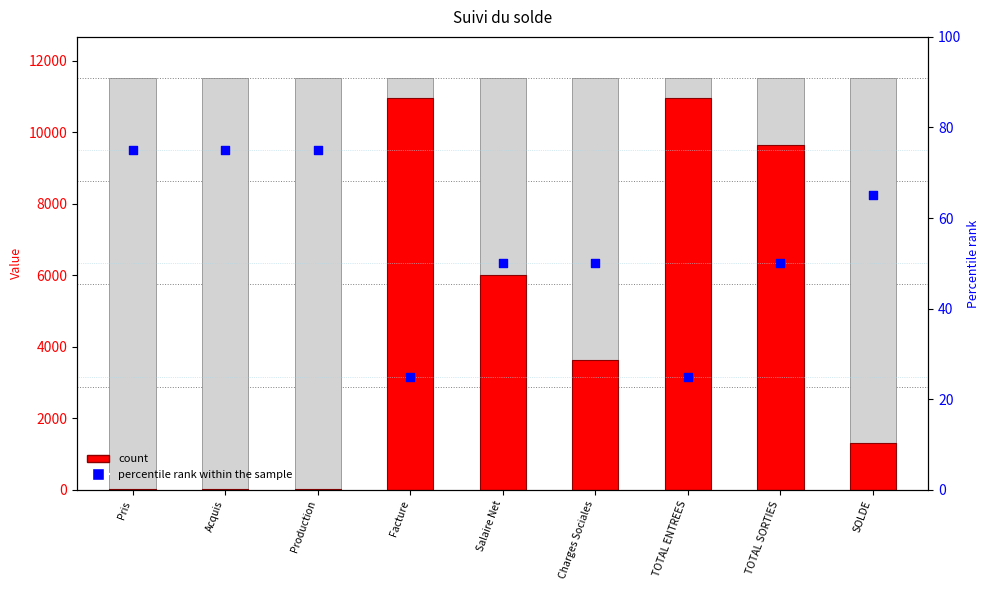

At which category is the sum across all series the highest?

Facture